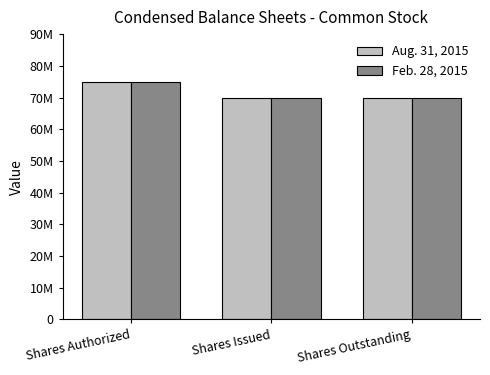

Are the bars horizontal?

No